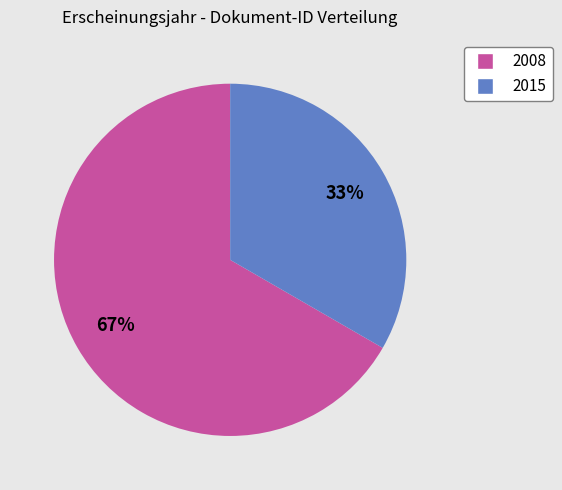

Is there a majority slice in this chart?

Yes